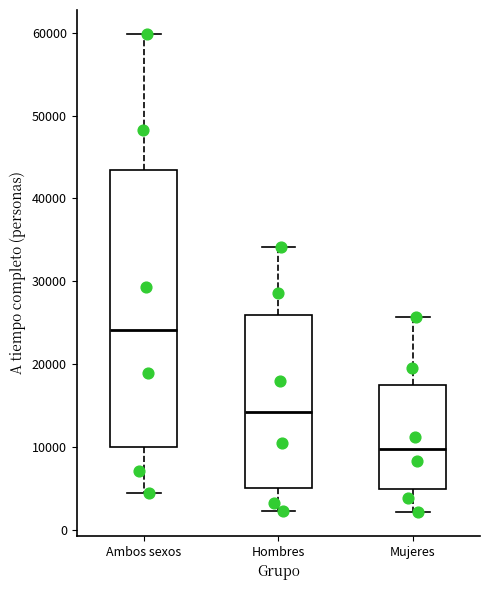

Reading left to right, read every box against the y-axis: the position of its median line, the range the box covers, and the ends of its whiskers. The values are not printed on the chart, so give them approximately, as read against the axis.

Ambos sexos: median 24000, box 10000 to 43000, whiskers 5000 to 60000
Hombres: median 14000, box 5000 to 26000, whiskers 2000 to 34000
Mujeres: median 10000, box 5000 to 18000, whiskers 2000 to 26000